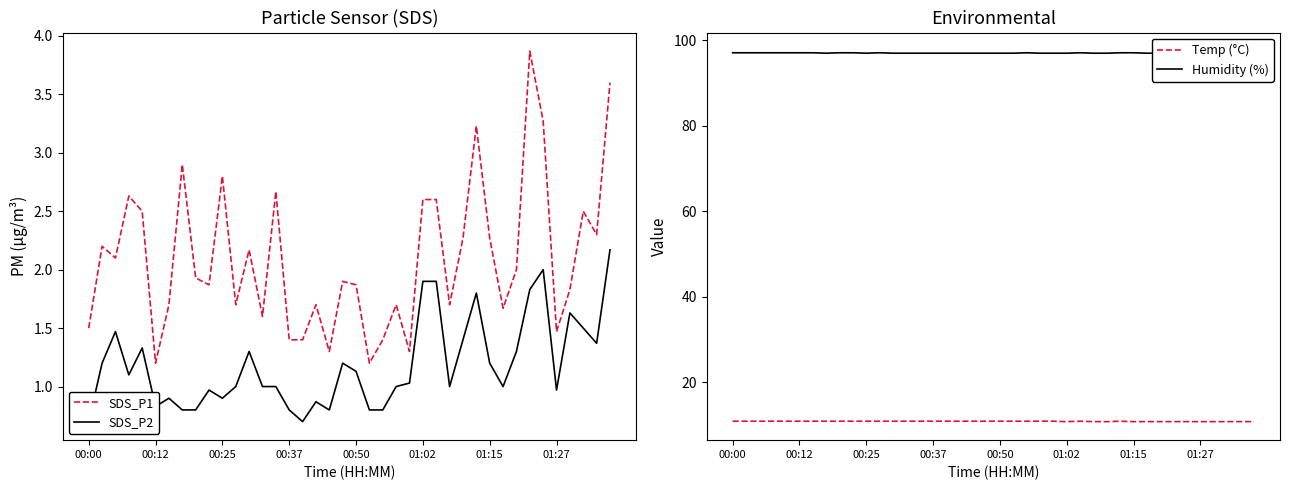

Is the value of SDS_P1 at 36 greater than the value of Humidity (%) at 36?

No